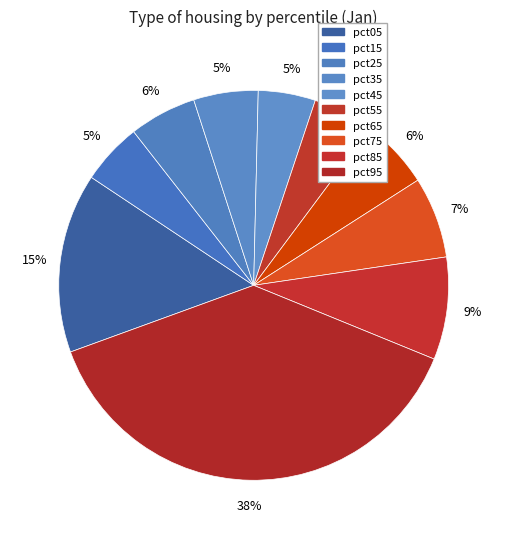

Between pct65 and pct95, which is larger?

pct95